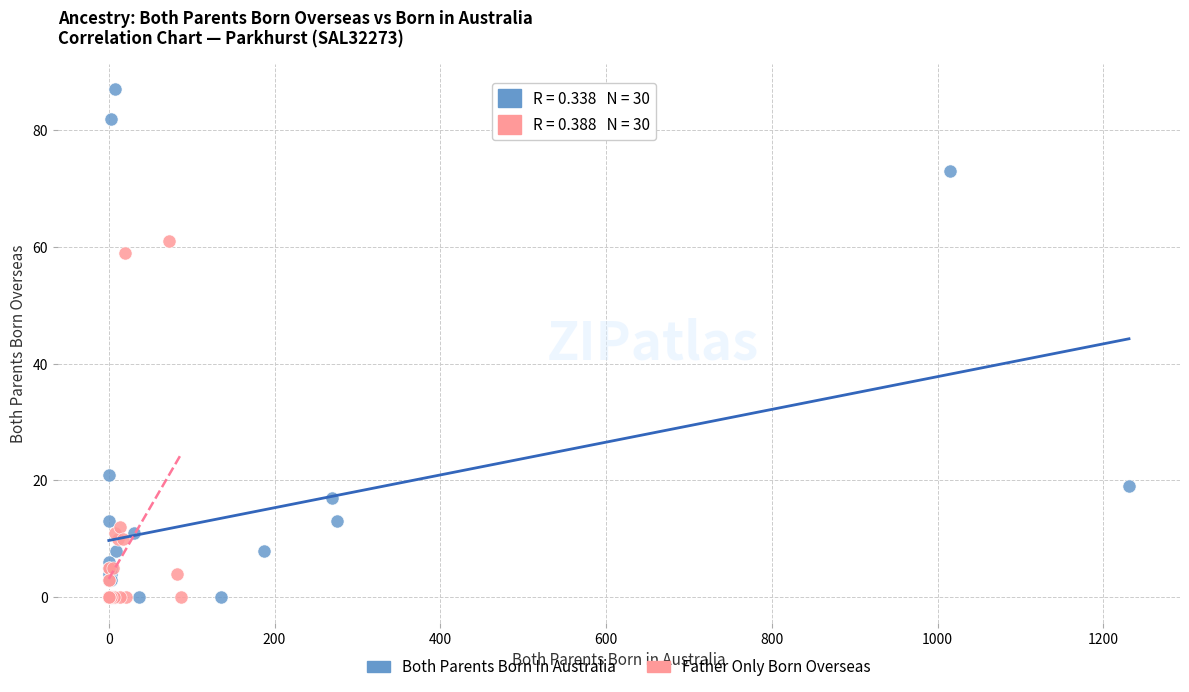

Which series has the largest Y range (max minus min)?

Both Parents Born In Australia